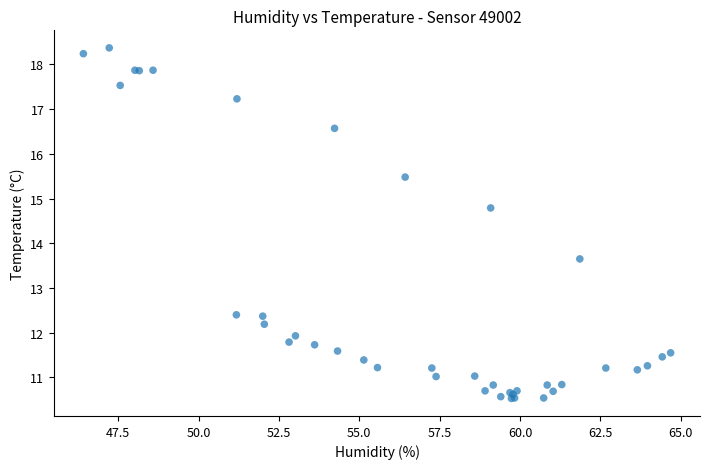

What Y value in the scatter plot is closest to 14?

13.7